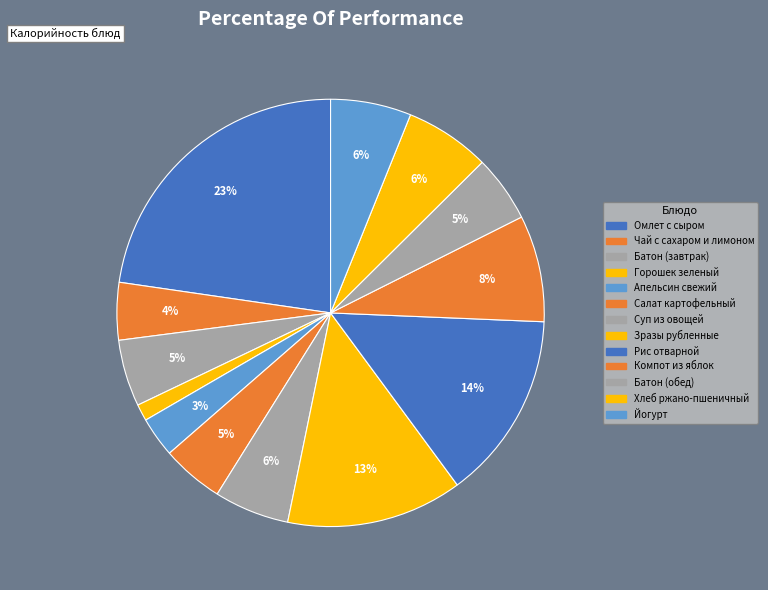

Is the sum of Чай с сахаром и лимоном and Компот из яблок greater than half?

No